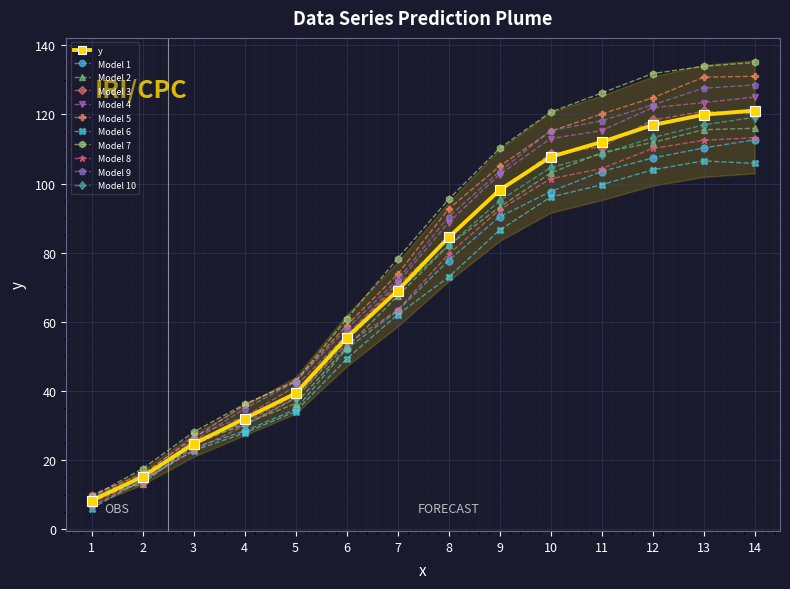

What is the ratio of the value at 7 to the value at 2?

4.5